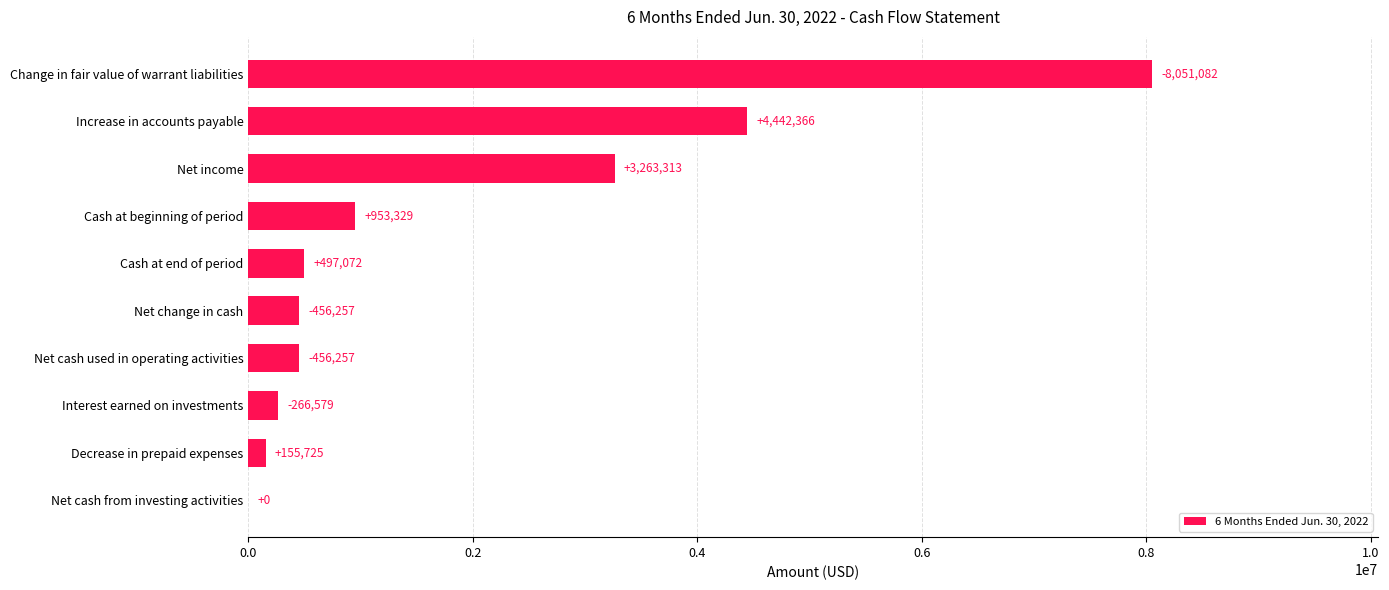

Which label corresponds to the largest value in the chart?

Change in fair value of warrant liabilities